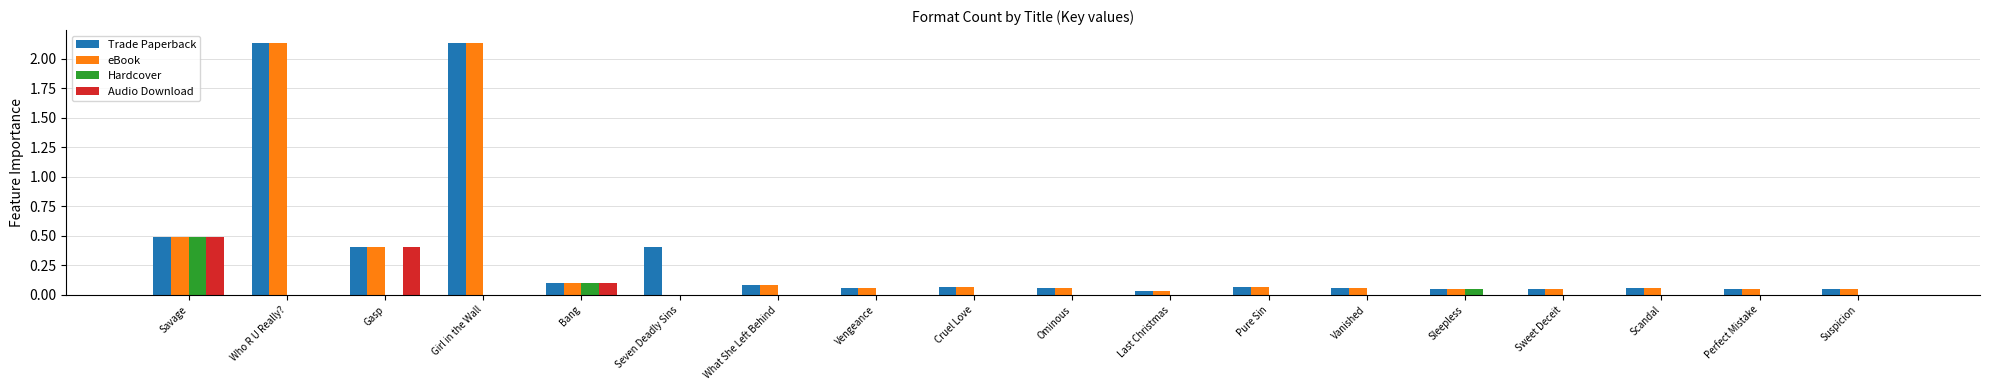

Between Seven Deadly Sins and What She Left Behind, which series saw the biggest shift?

Trade Paperback